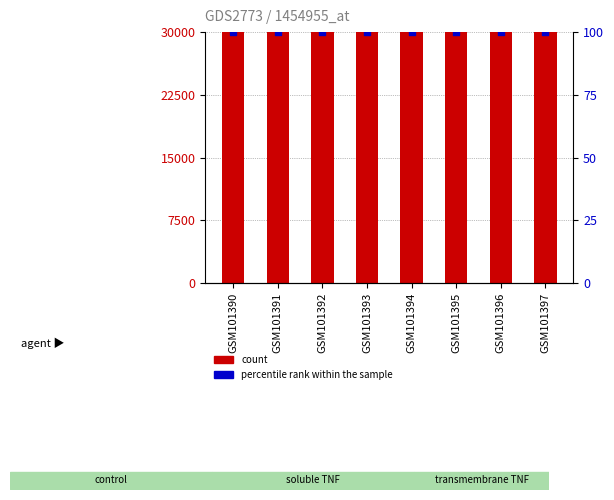

At how many categories does at least one series exceed 58857?

7